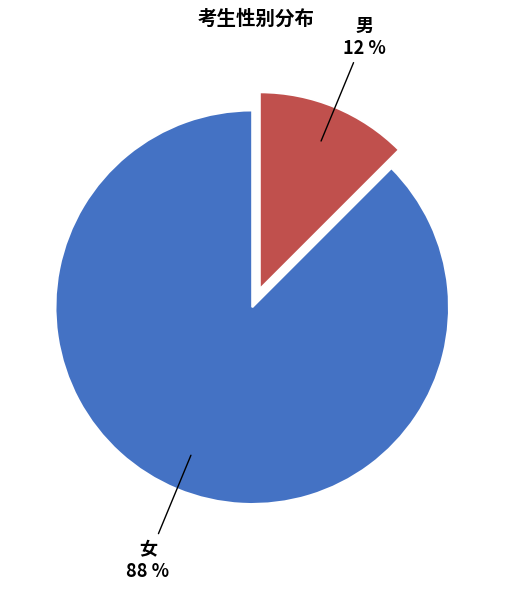

To the nearest percent, what is the average slice percentage?

50%